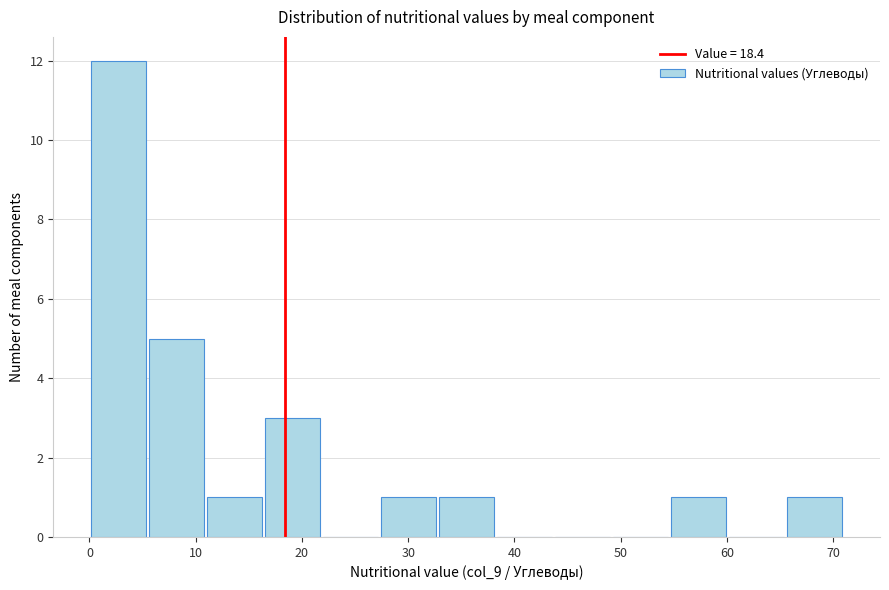

Reading left to right, transcribe this chart: for each bar, give the range it covers on the x-axis and its height. Neither the bar edges nor the heights are printed on the chart, so give them approximately, as read against the axes.

0 to 5: 12
5 to 11: 5
11 to 16: 1
16 to 22: 3
22 to 27: 0
27 to 33: 1
33 to 38: 1
38 to 44: 0
44 to 49: 0
49 to 55: 0
55 to 60: 1
60 to 66: 0
66 to 71: 1